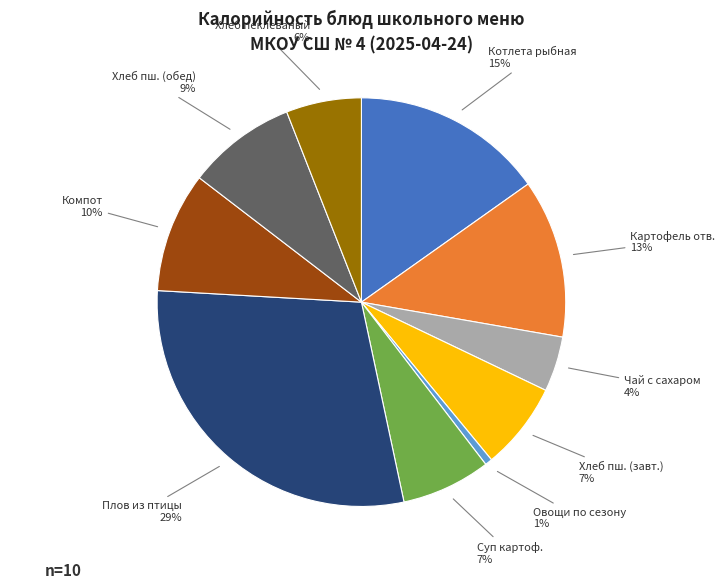

Does any single category account for the majority?

No